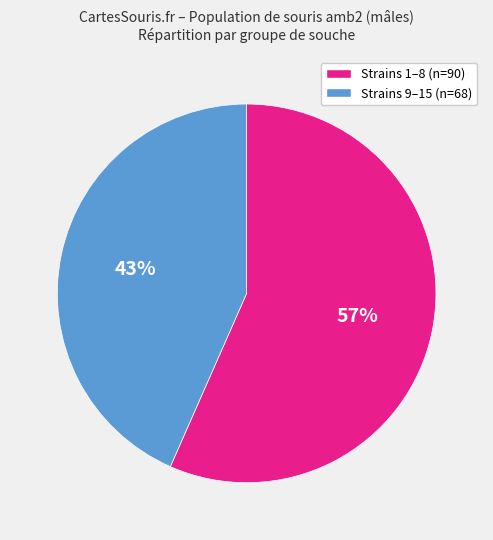

Is there any slice that represents more than half of the pie?

Yes